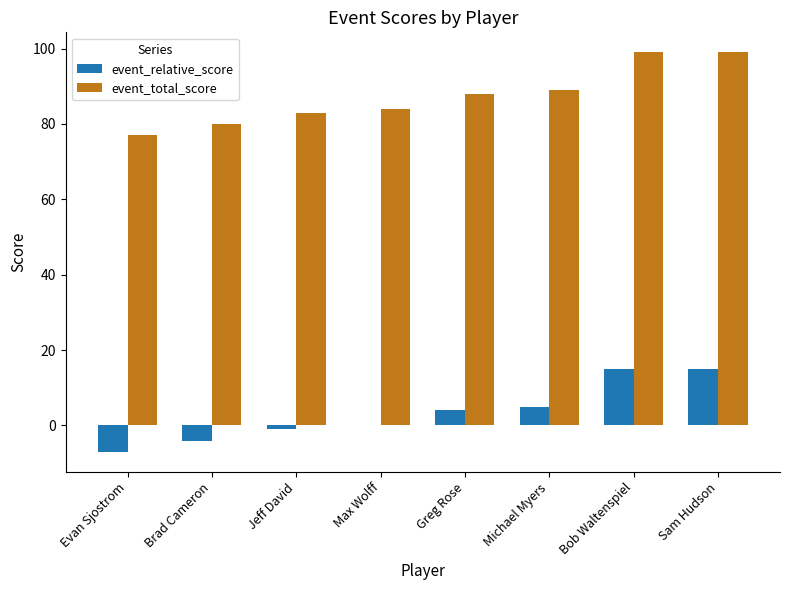

What is the maximum value shown in the chart?

99